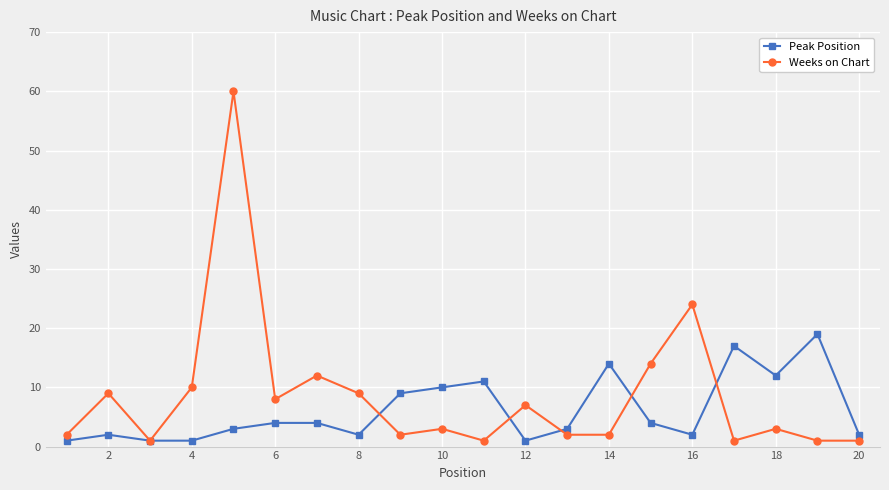

What is the sum of all Weeks on Chart values?

172